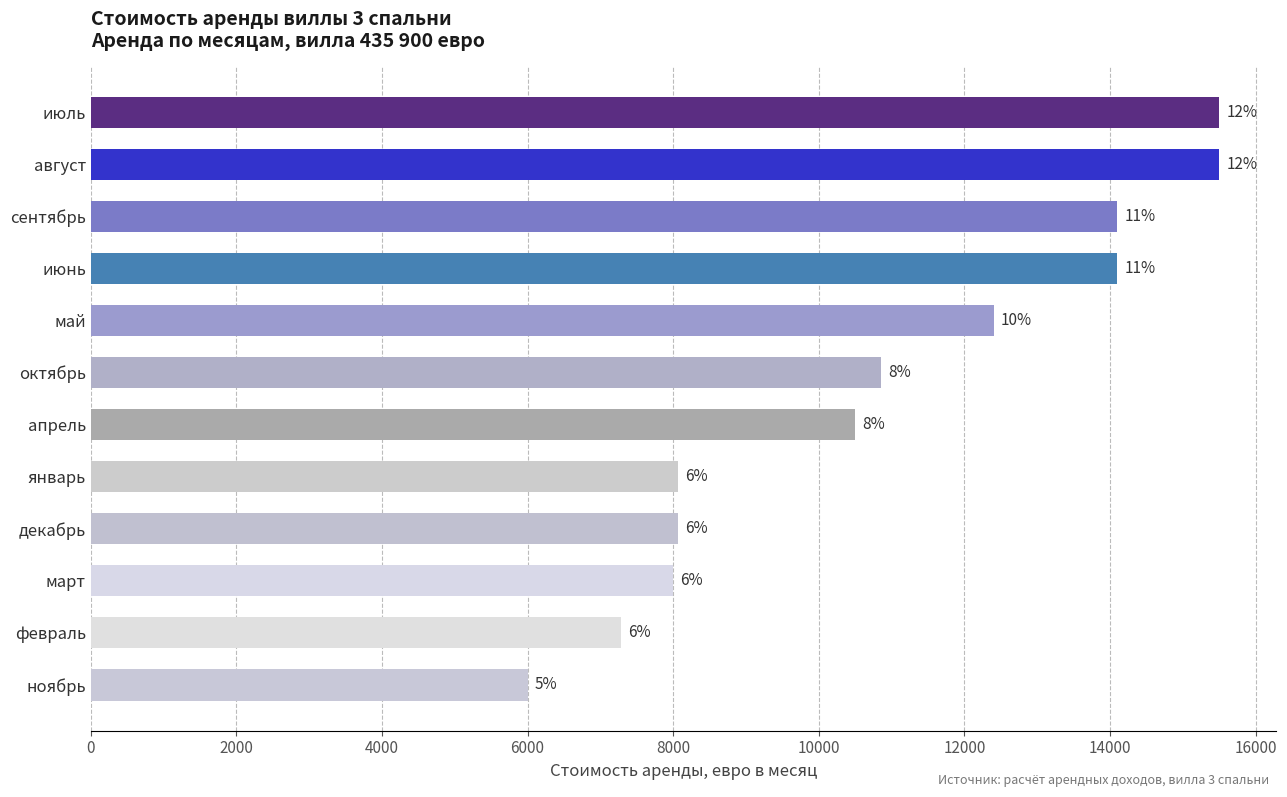

What is the difference between the maximum and minimum values?

9500